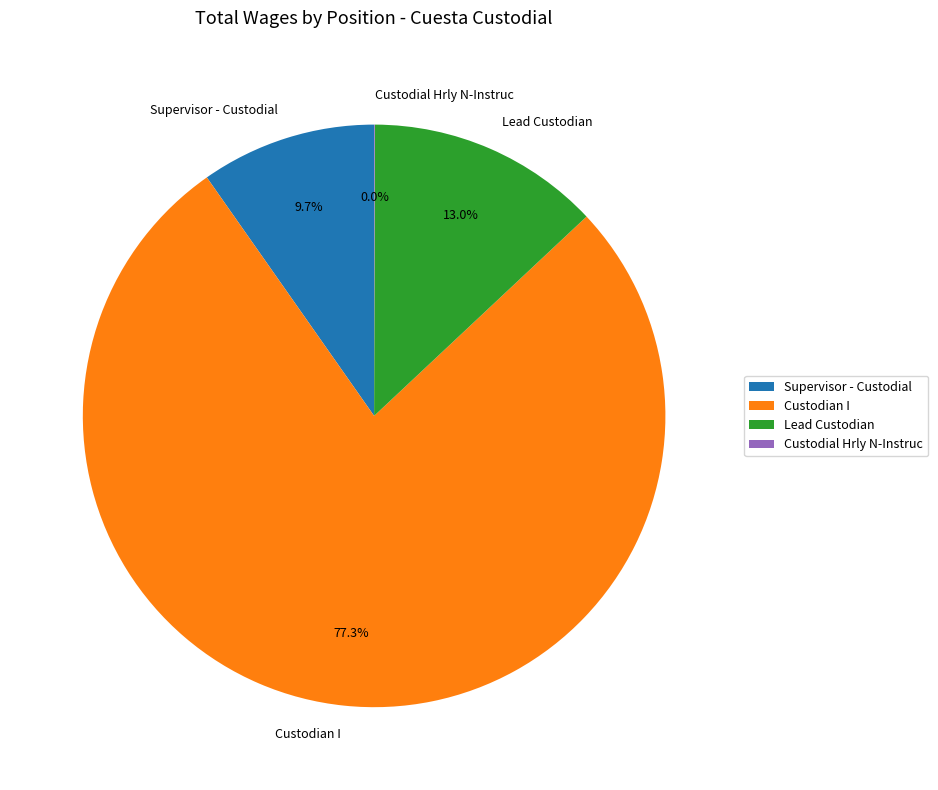

Which category has the biggest portion of the pie?

Custodian I